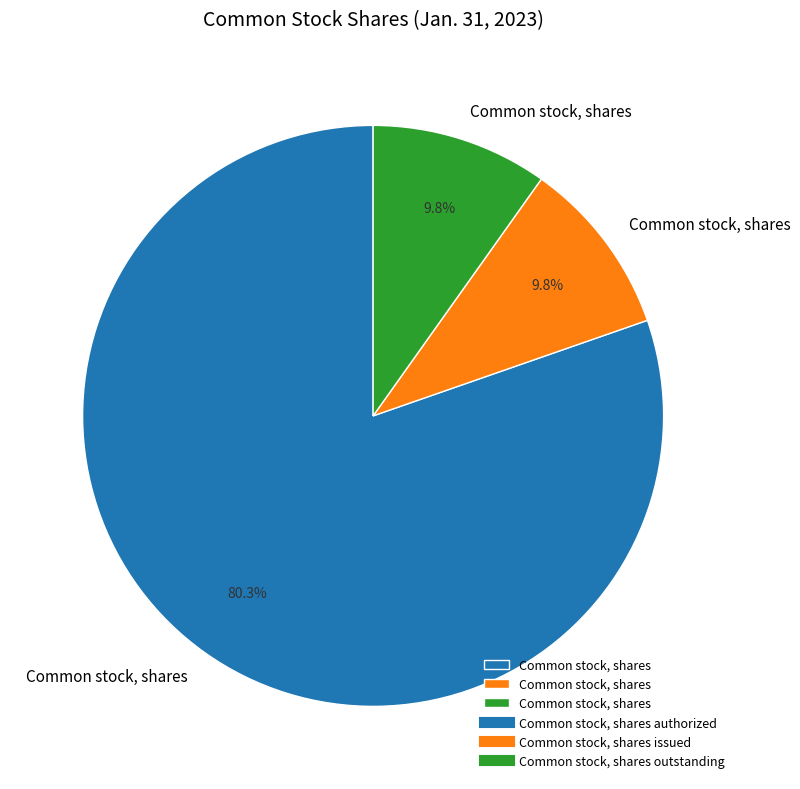

To the nearest percent, what is the average slice percentage?

33%